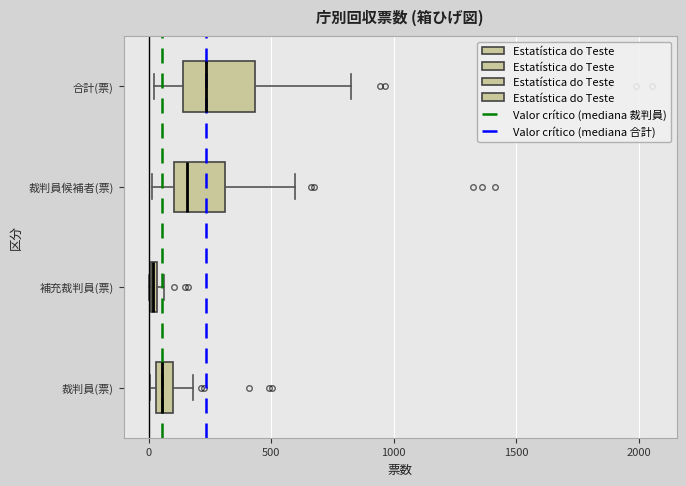

Which box is the widest, from its left edge to its right edge?

合計(票)